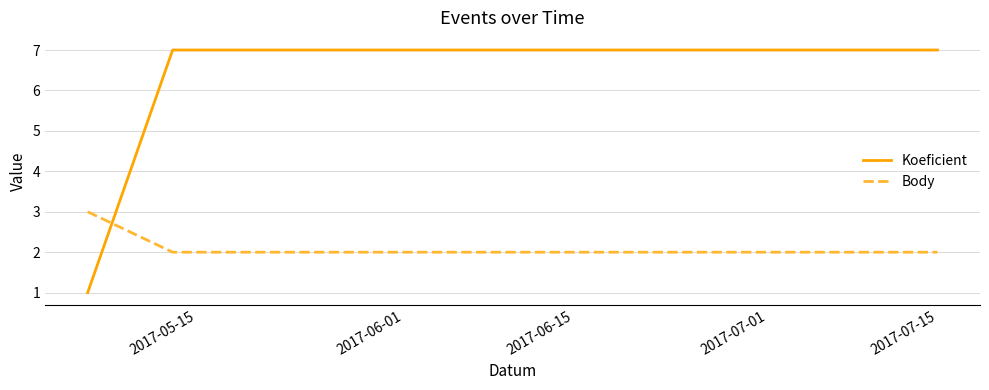

Which series has the widest spread of values?

Koeficient